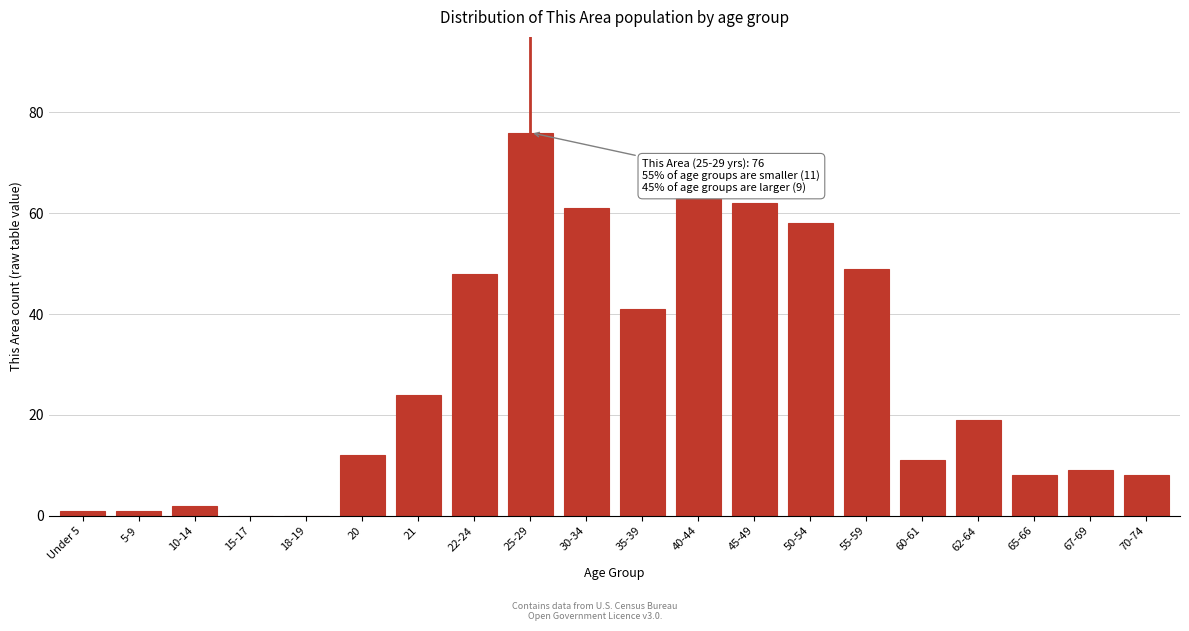

Reading left to right, what are all the values shown in this chart?

Under 5=1	5-9=1	10-14=2	15-17=0	18-19=0	20=12	21=24	22-24=48	25-29=76	30-34=61	35-39=41	40-44=63	45-49=62	50-54=58	55-59=49	60-61=11	62-64=19	65-66=8	67-69=9	70-74=8